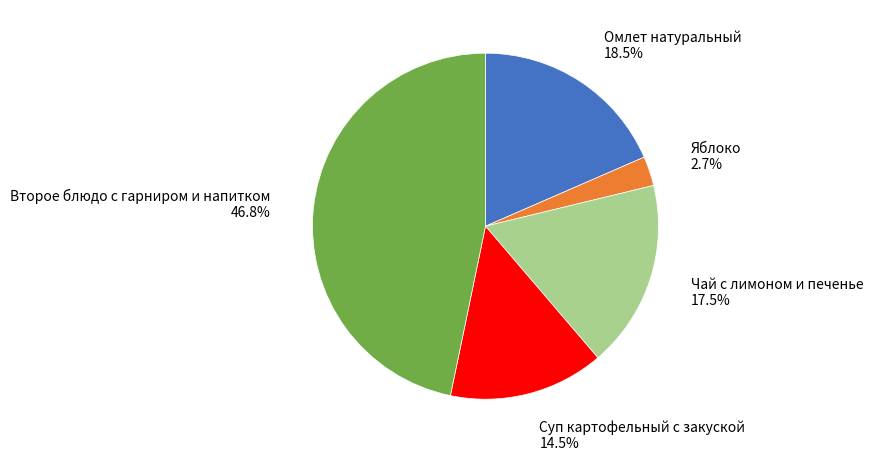

Is it true that Яблоко is 8% of the pie?

False